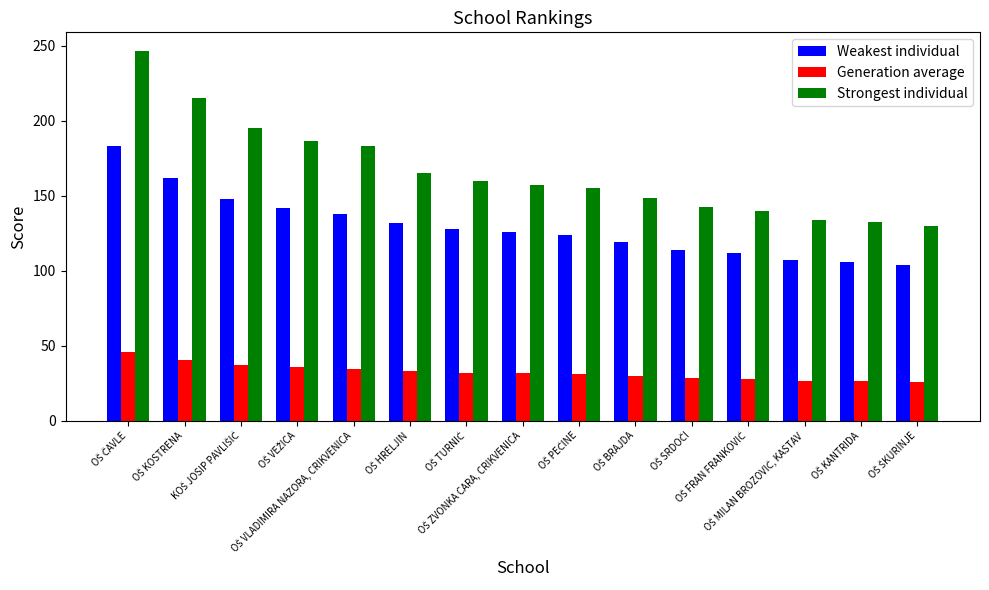

How many bars are there in each group?

3